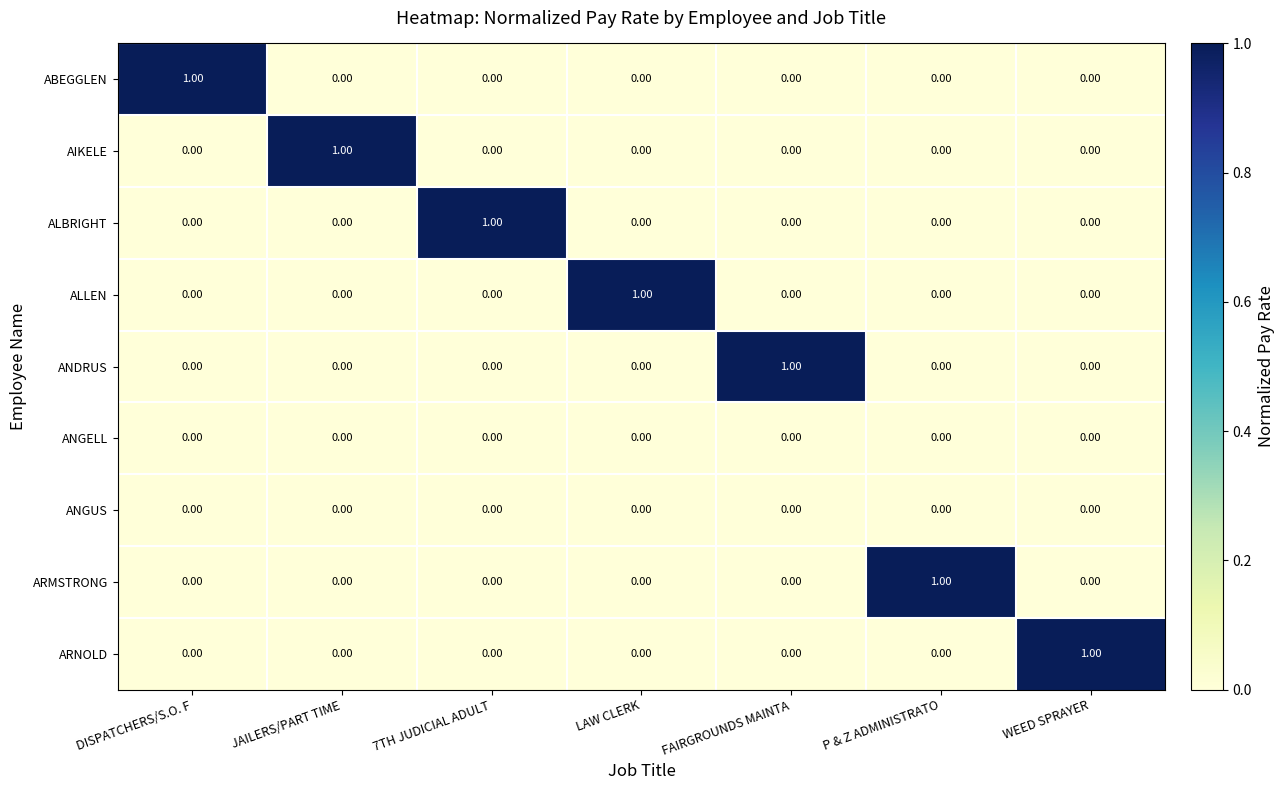

At how many categories does at least one series exceed 0?

7